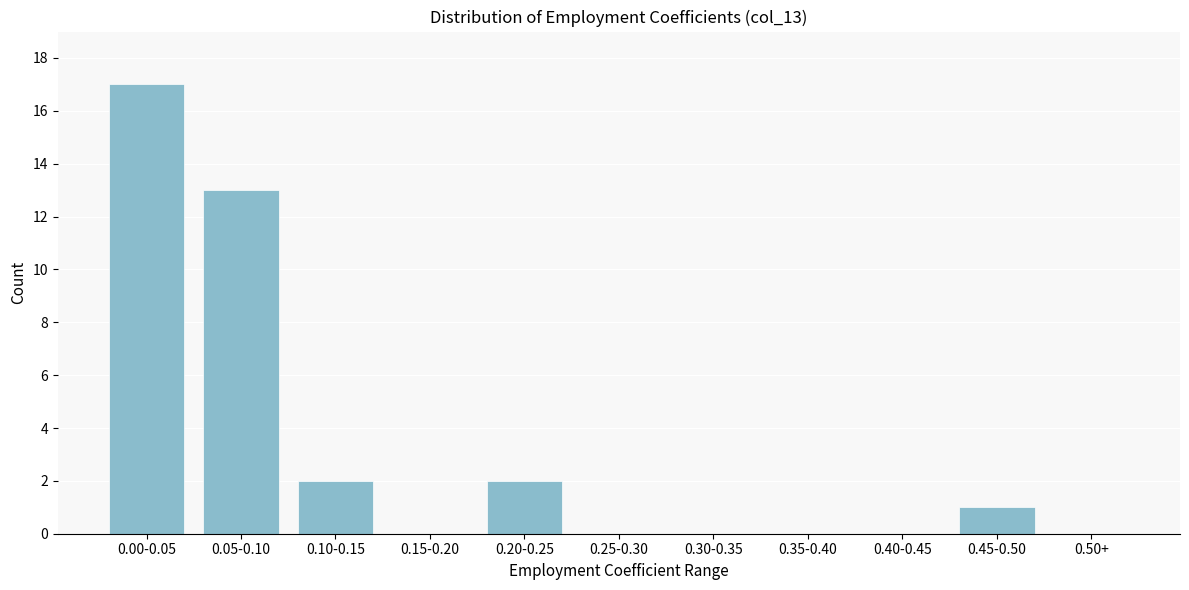

Reading left to right, extract all data points from this chart.

0.00-0.05=17	0.05-0.10=13	0.10-0.15=2	0.15-0.20=0	0.20-0.25=2	0.25-0.30=0	0.30-0.35=0	0.35-0.40=0	0.40-0.45=0	0.45-0.50=1	0.50+=0